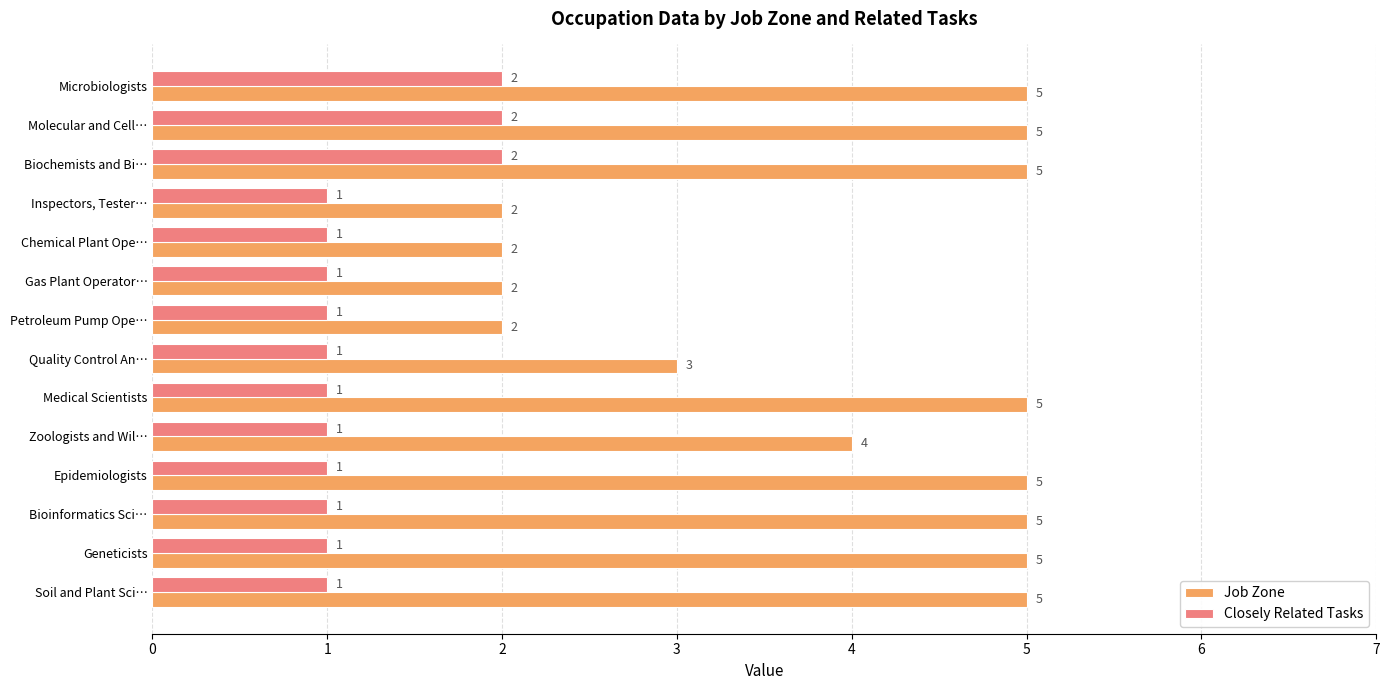

What is the difference between the second highest and minimum values in the Closely Related Tasks series?

1